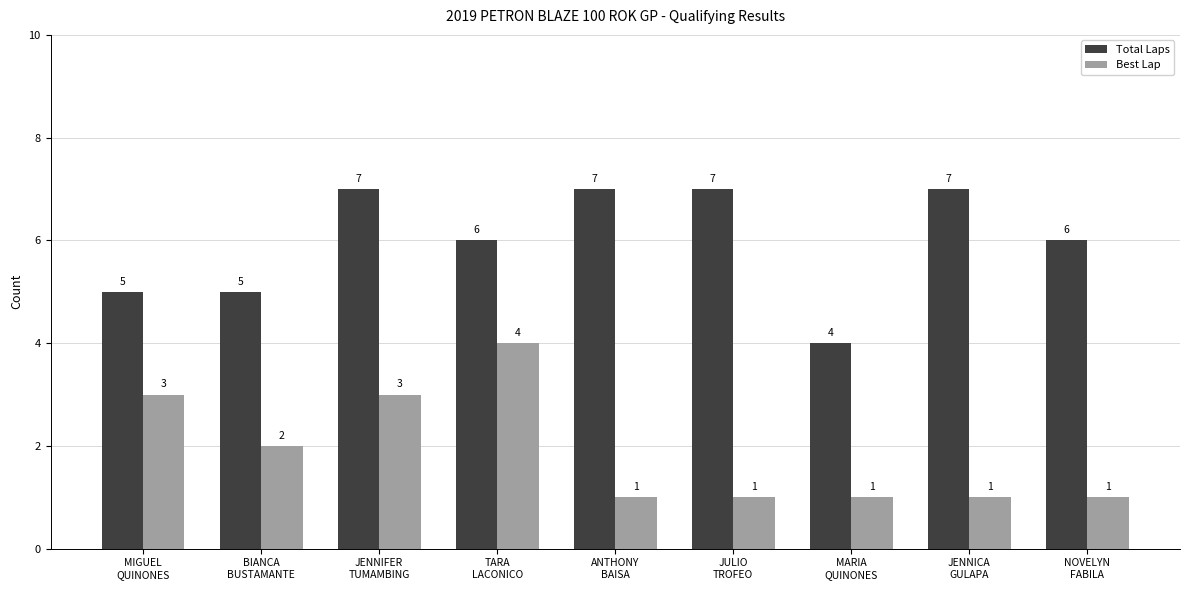

Reading right to left, extract all data points from this chart.

Total Laps: NOVELYN
FABILA=6	JENNICA
GULAPA=7	MARIA
QUINONES=4	JULIO
TROFEO=7	ANTHONY
BAISA=7	TARA
LACONICO=6	JENNIFER
TUMAMBING=7	BIANCA
BUSTAMANTE=5	MIGUEL
QUINONES=5
Best Lap: NOVELYN
FABILA=1	JENNICA
GULAPA=1	MARIA
QUINONES=1	JULIO
TROFEO=1	ANTHONY
BAISA=1	TARA
LACONICO=4	JENNIFER
TUMAMBING=3	BIANCA
BUSTAMANTE=2	MIGUEL
QUINONES=3